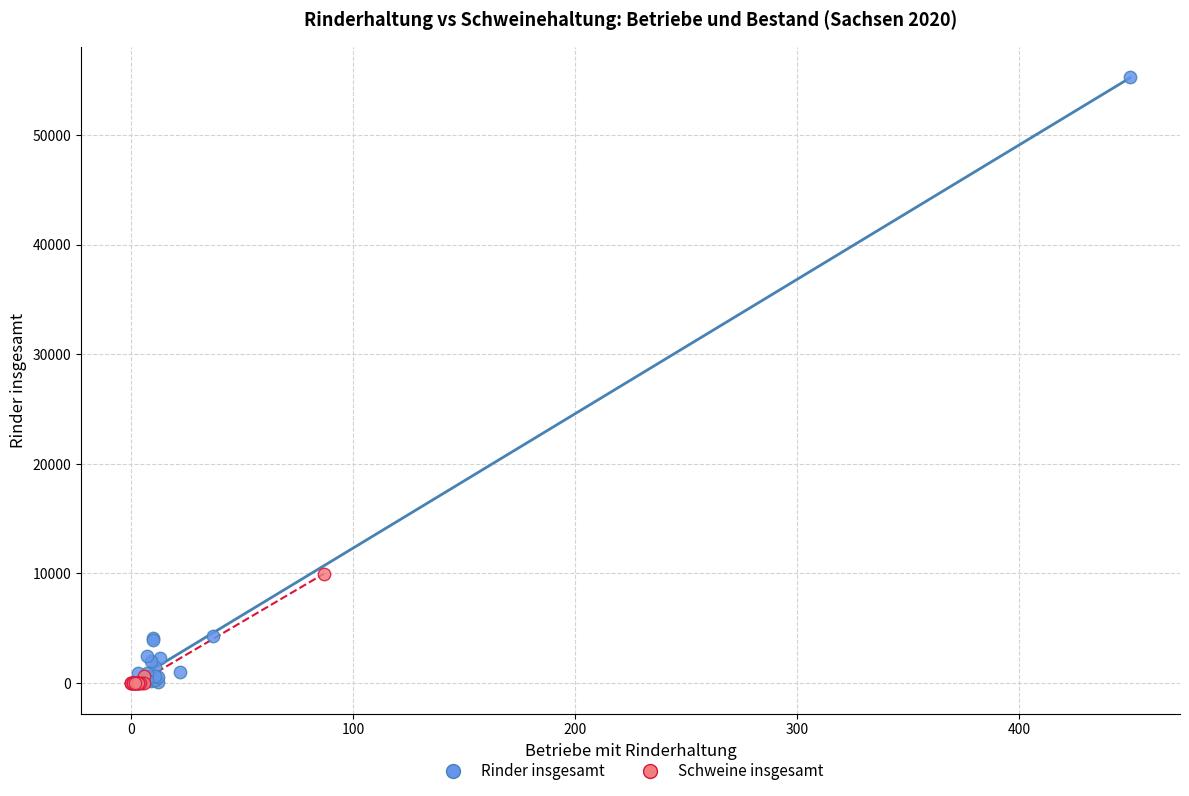

Which series contains the highest Y value?

Rinder insgesamt